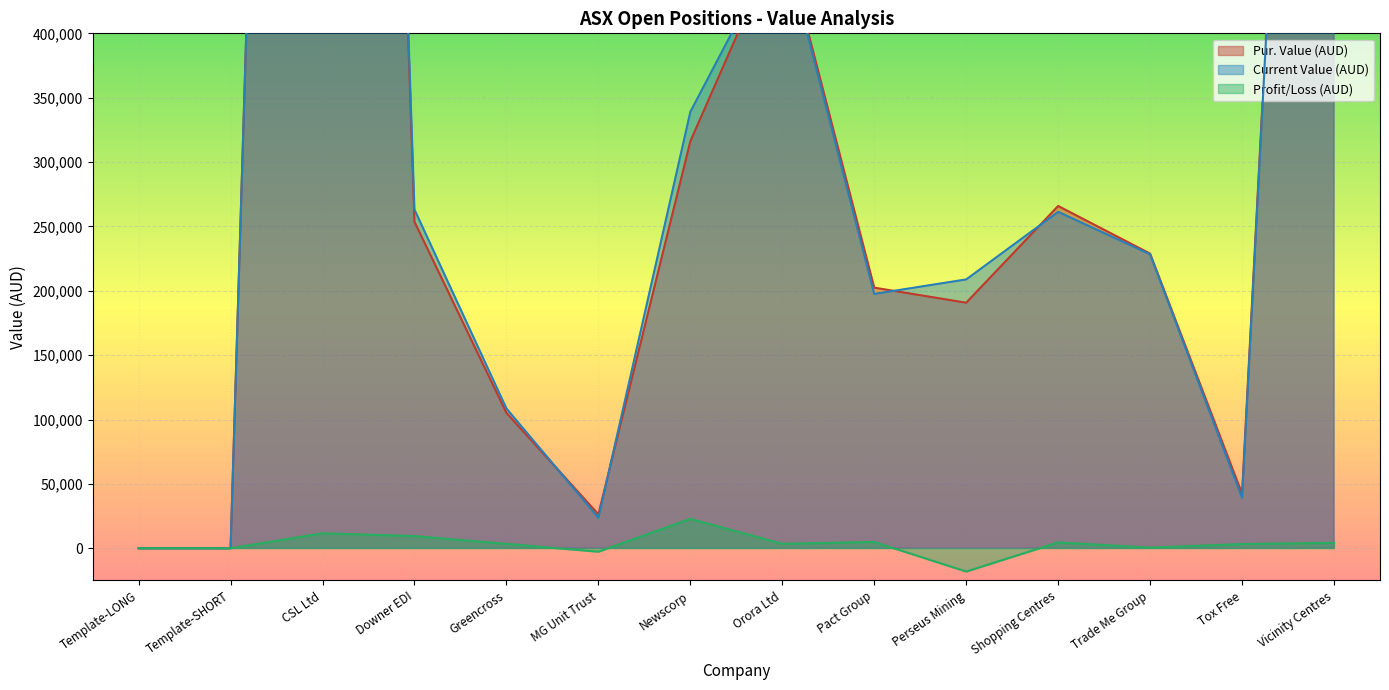

The value of Current Value (AUD) at CSL Ltd is 2338146.0. True or false?

True